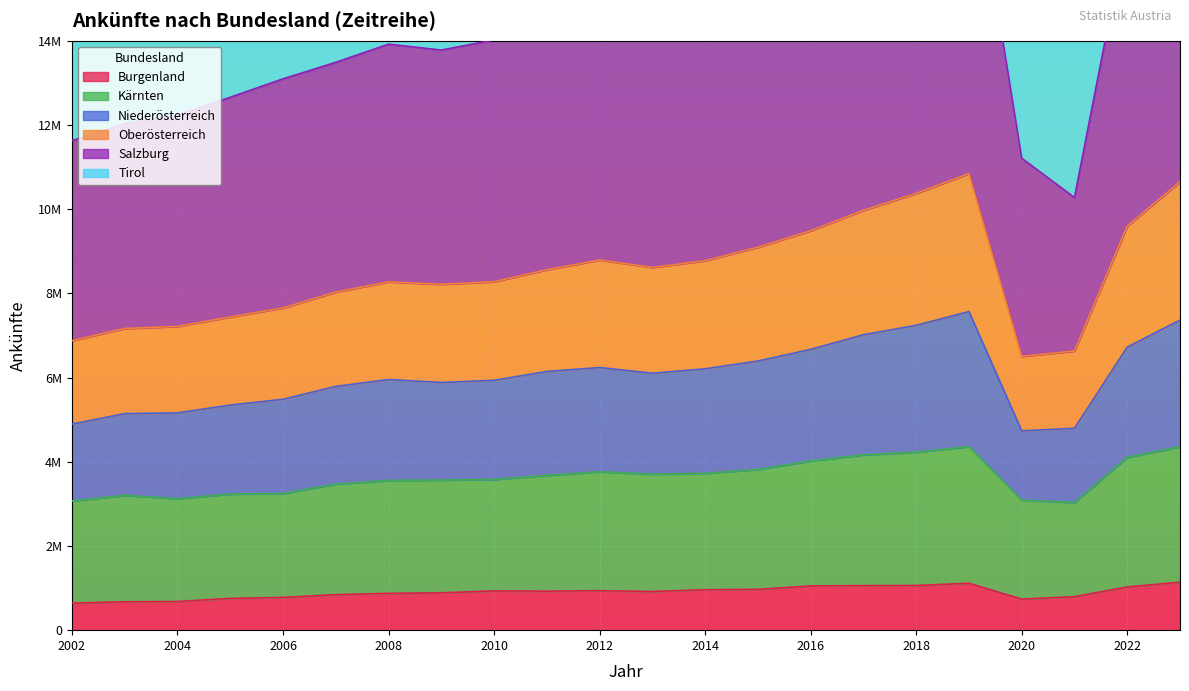

What is the value of the Burgenland point at the 3rd from the left?

681002